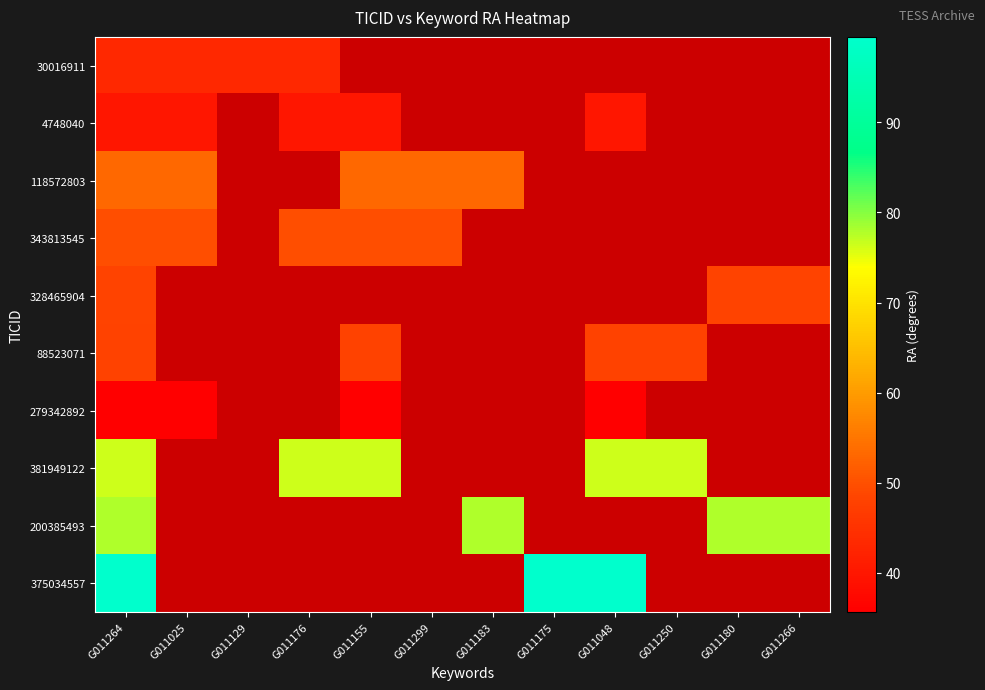

The 30016911 series shows 43.1 at G011129. True or false?

True